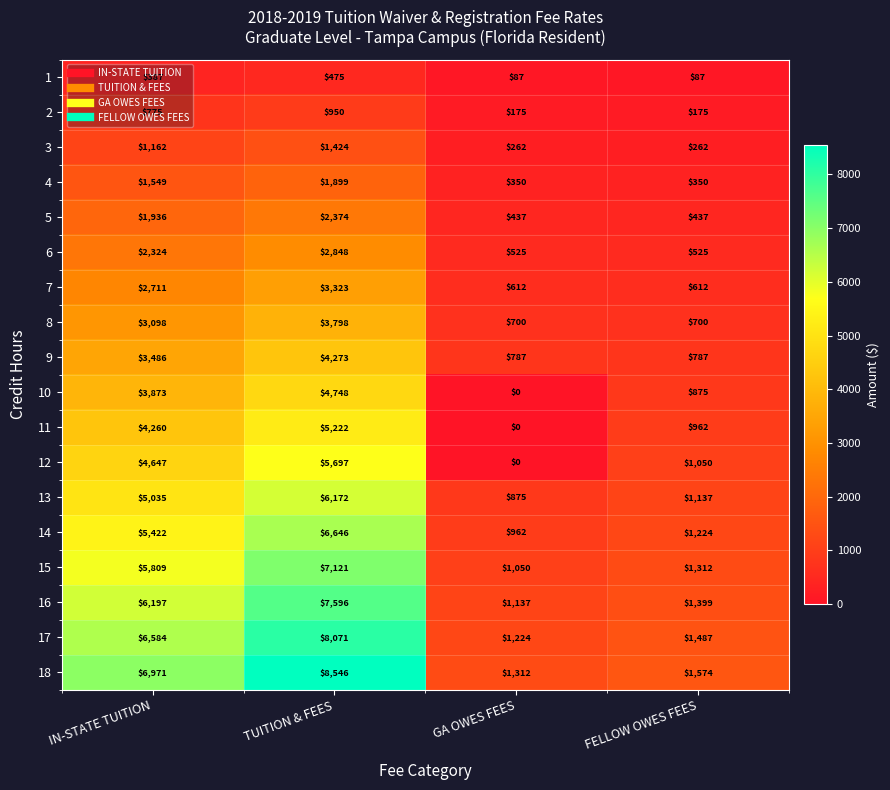

What is the sum of all 7 values?

7258